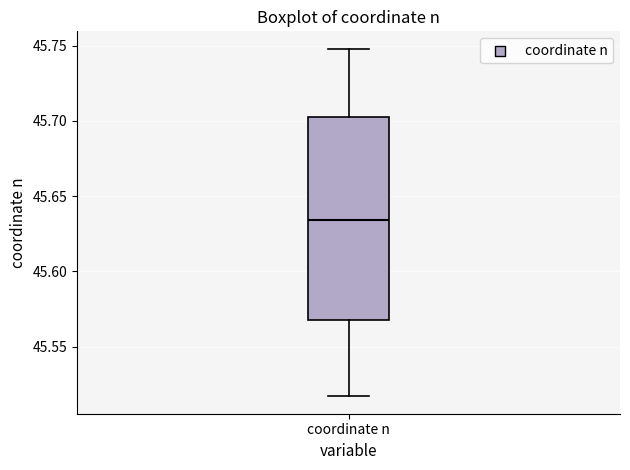

Where does the median line of the box for coordinate n sit on the y-axis? The values are not printed on the chart, so give them approximately, as read against the axis.

45.635